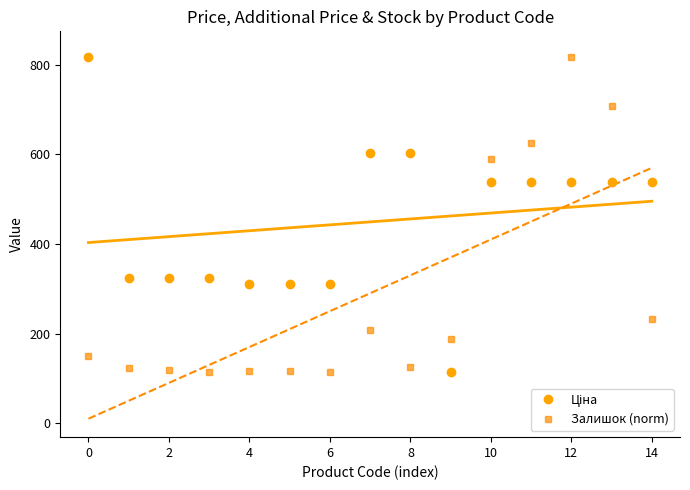

The value of Залишок (norm) at 0 is 149.6. True or false?

True